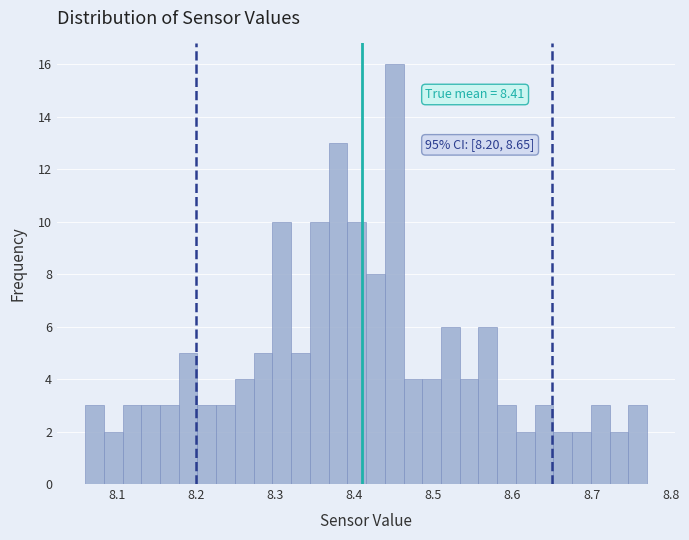

Read against the x-axis, roughly where is the centre of the tallest bar?

8.45